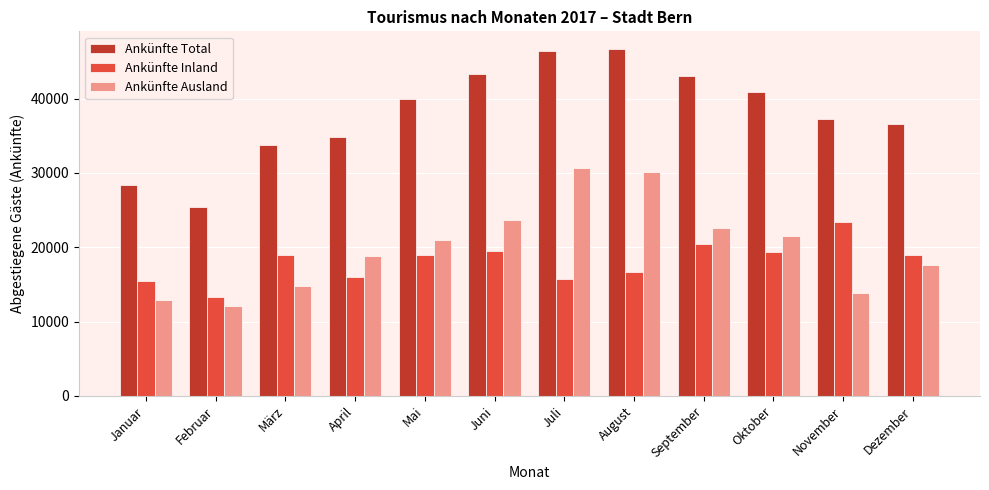

Which series has the largest total across all categories?

Ankünfte Total